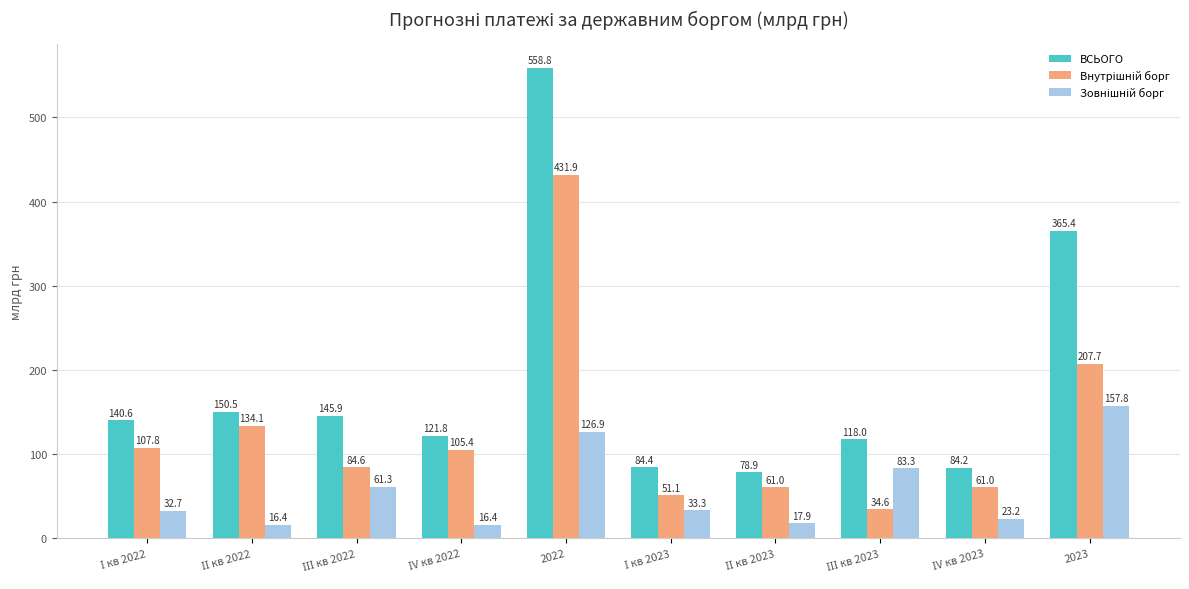

What is the sum of all ВСЬОГО values?

1848.5